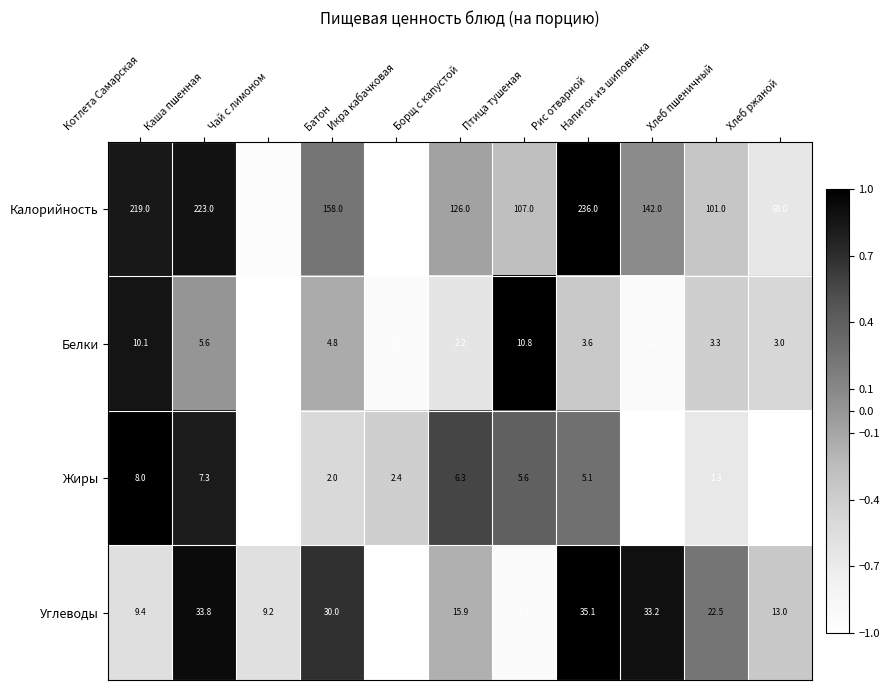

Which category has the highest value across all series?

Рис отварной